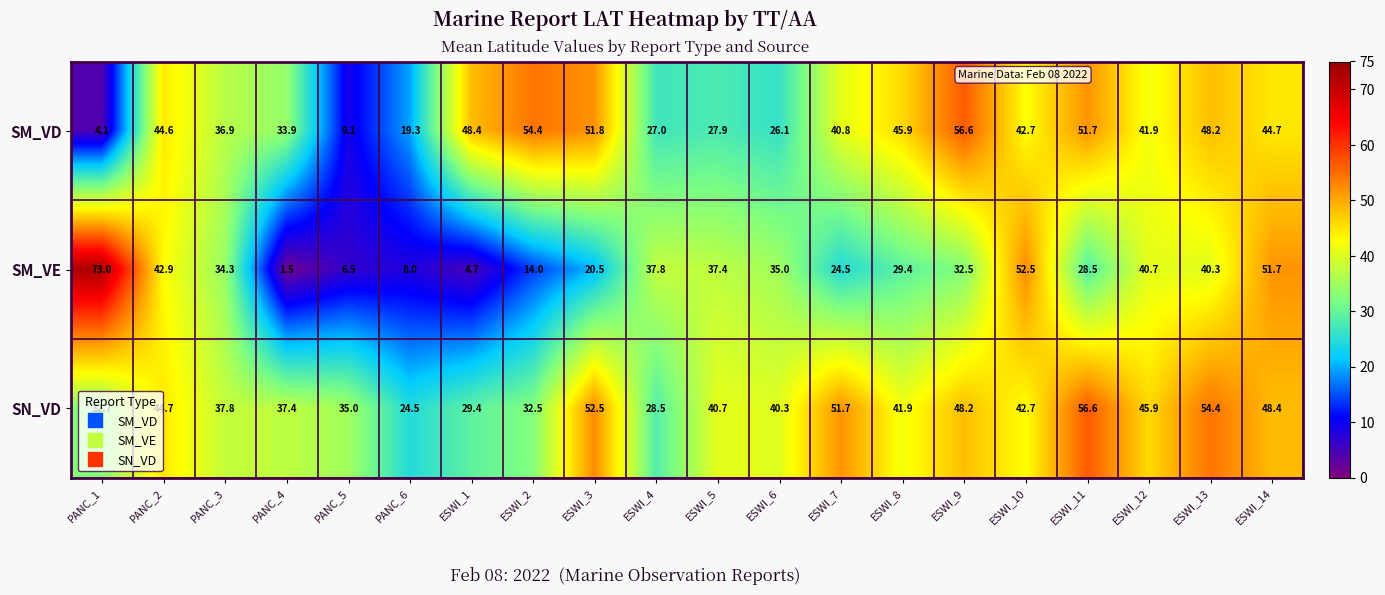

The value of SM_VE at PANC_6 is 8.0. True or false?

True